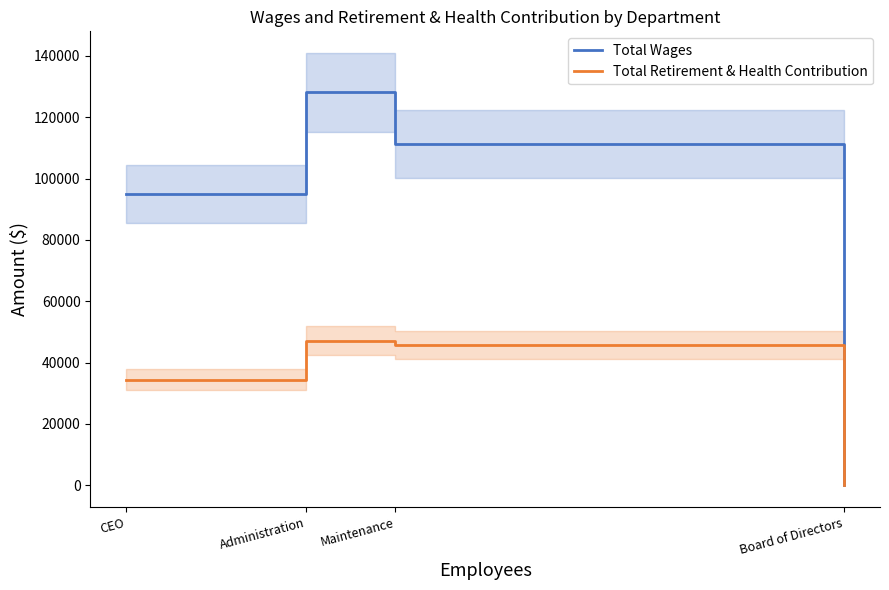

True or false: Total Retirement & Health Contribution and Total Wages cross at least once.

False